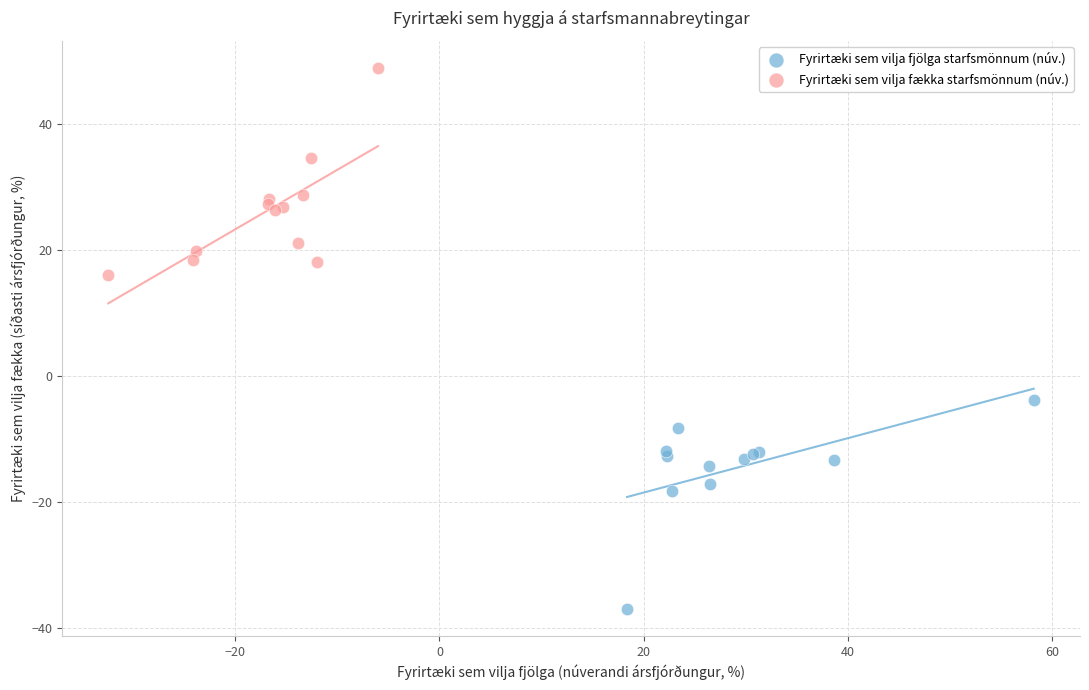

Which series reaches the minimum Y coordinate?

Fyrirtæki sem vilja fjölga starfsmönnum (núv.)